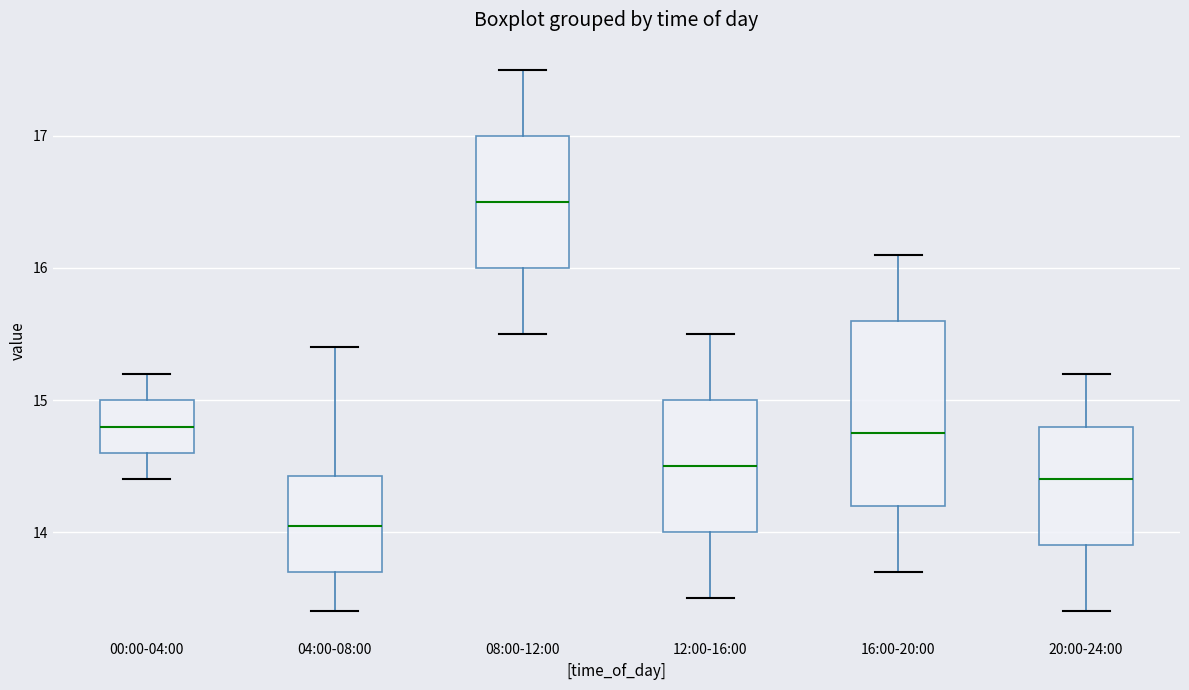

Where does the upper whisker of the box for 04:00-08:00 end on the y-axis? The values are not printed on the chart, so give them approximately, as read against the axis.

15.4